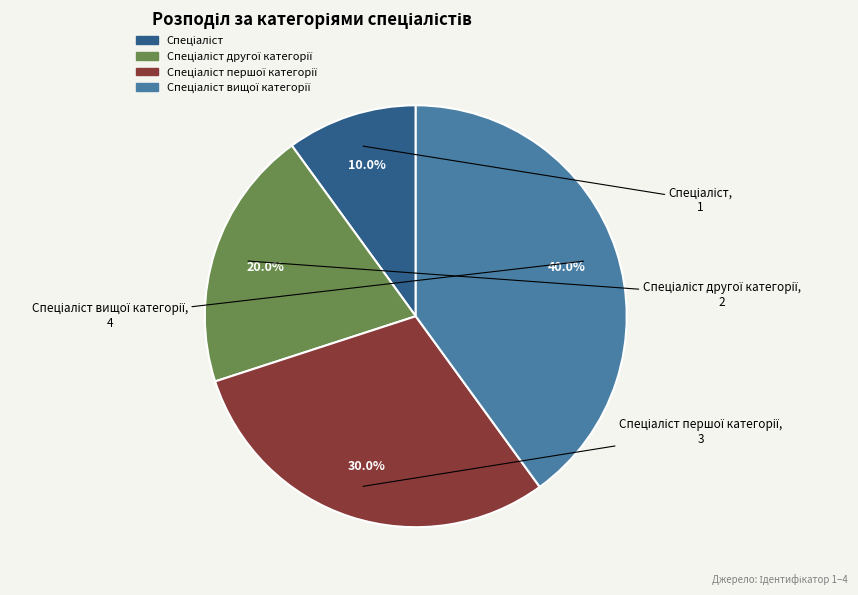

Is there any slice that represents more than half of the pie?

No